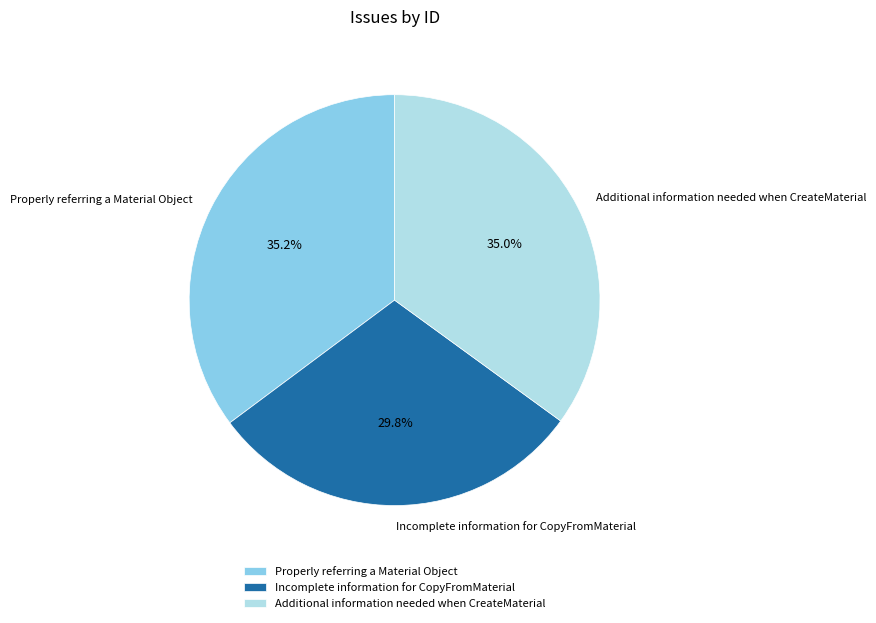

To the nearest percent, what portion does Incomplete information for CopyFromMaterial represent?

30%